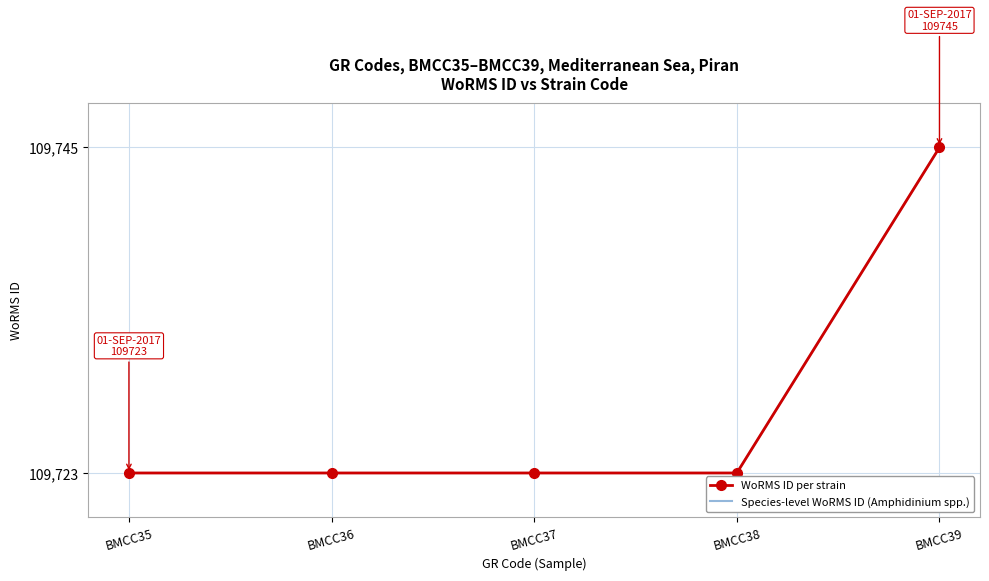

True or false: WoRMS ID per strain has more than 1 points higher than both neighbors.

False